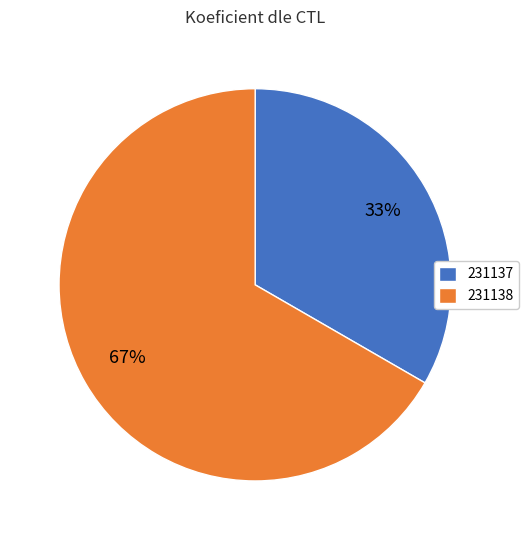

Does 231137 account for over 50% of the chart?

No